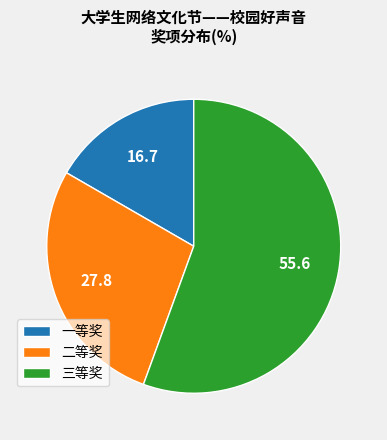

Rank the categories by value from highest to lowest.

三等奖, 二等奖, 一等奖